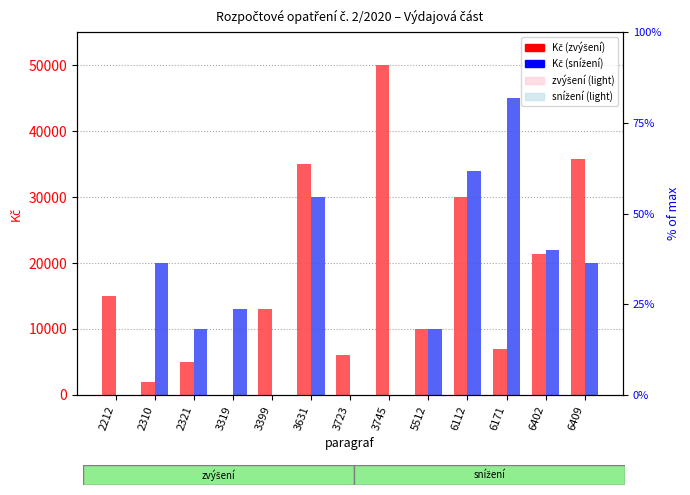

The Kč (zvýšení) series shows 2000 at 2310. True or false?

True